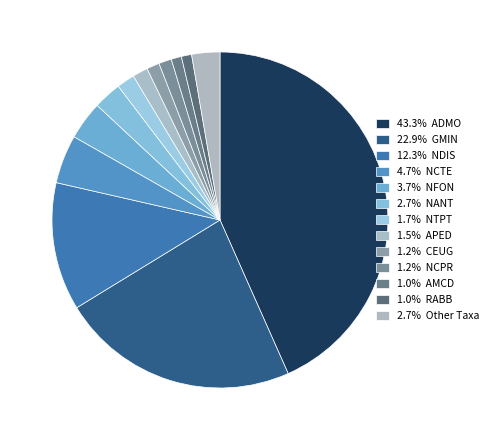

How many segments does this pie chart have?

13